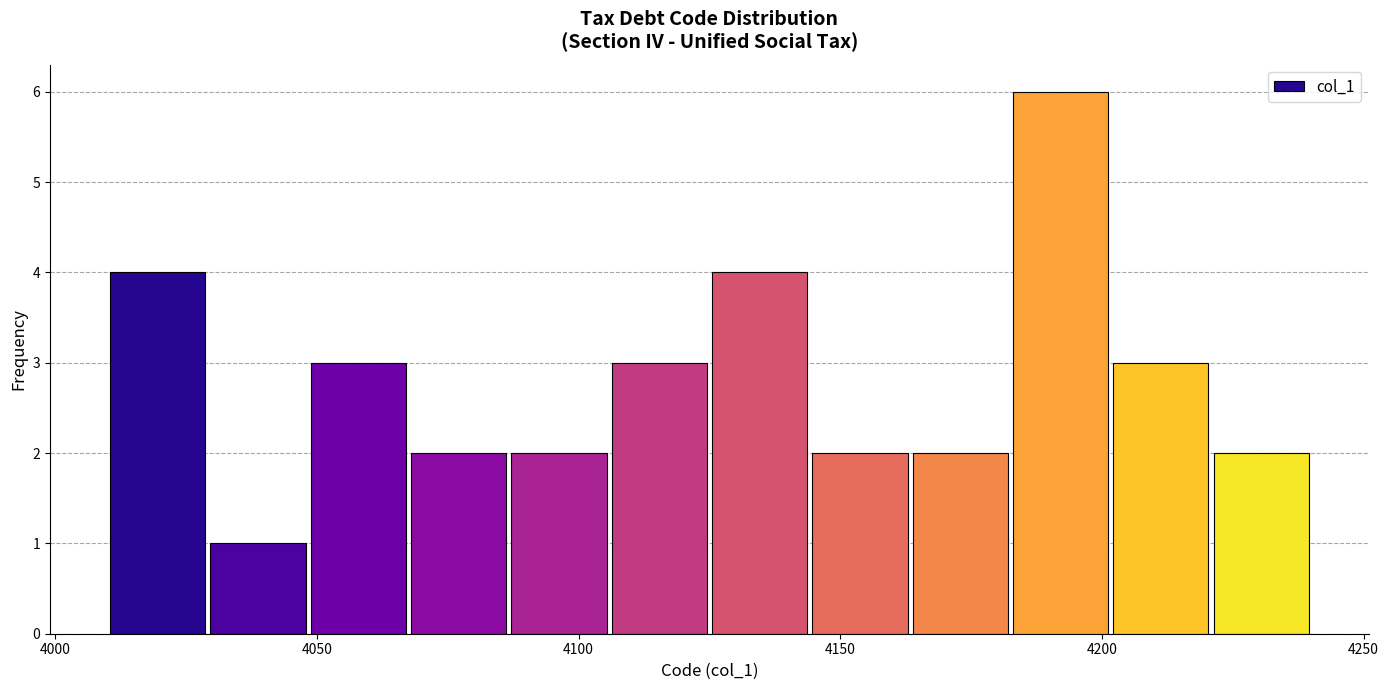

Read against the x-axis, roughly where is the centre of the tallest bar?

4190